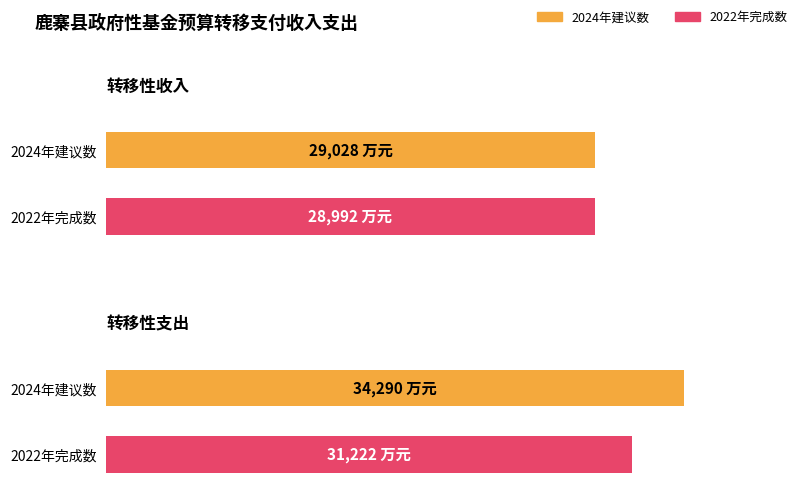

Is it true that 2024年建议数 equals 47371 at 转移性收入?

False